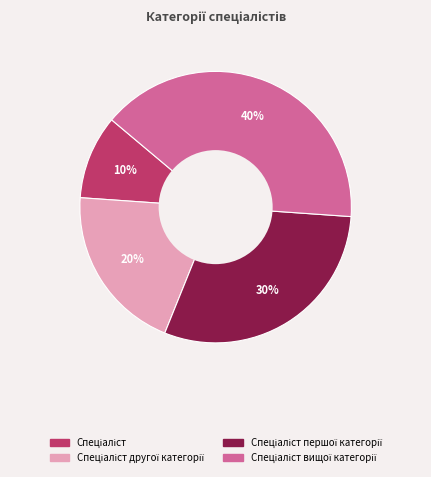

Count the number of slices in the pie.

4